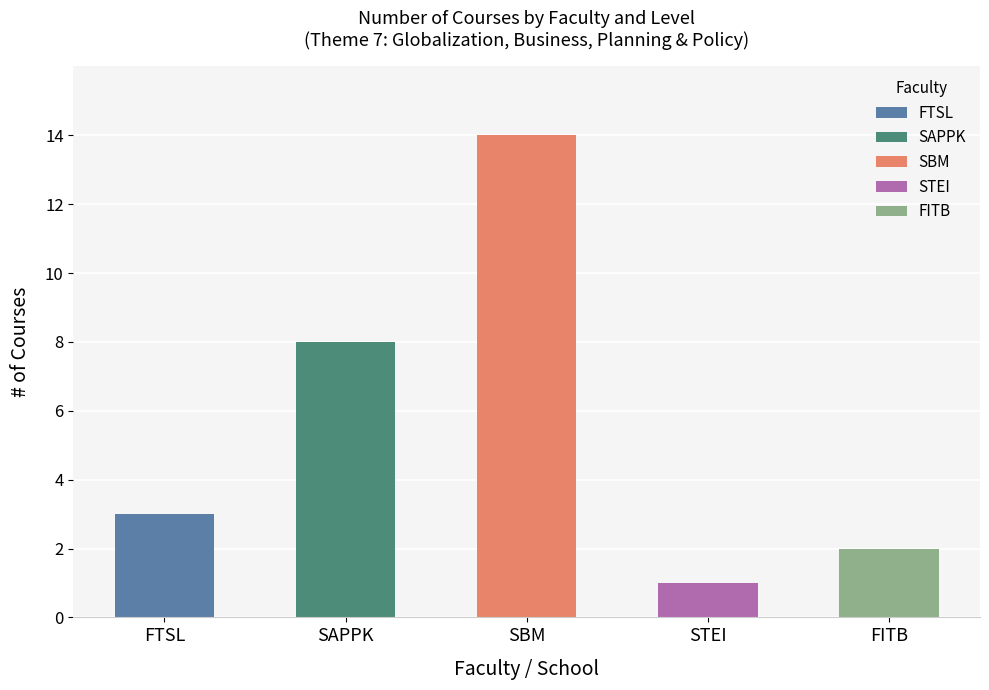

True or false: Master has a value of 2 at FTSL.

False